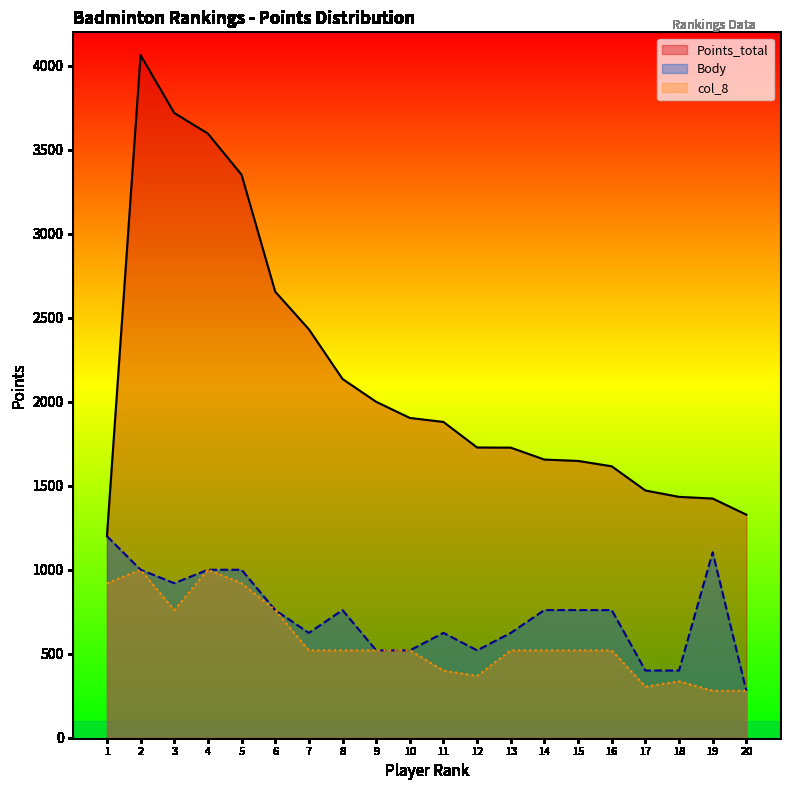

Rank the categories by col_8 value from highest to lowest.

2, 4, 1, 5, 3, 6, 7, 8, 9, 10, 13, 14, 15, 16, 11, 12, 18, 17, 19, 20